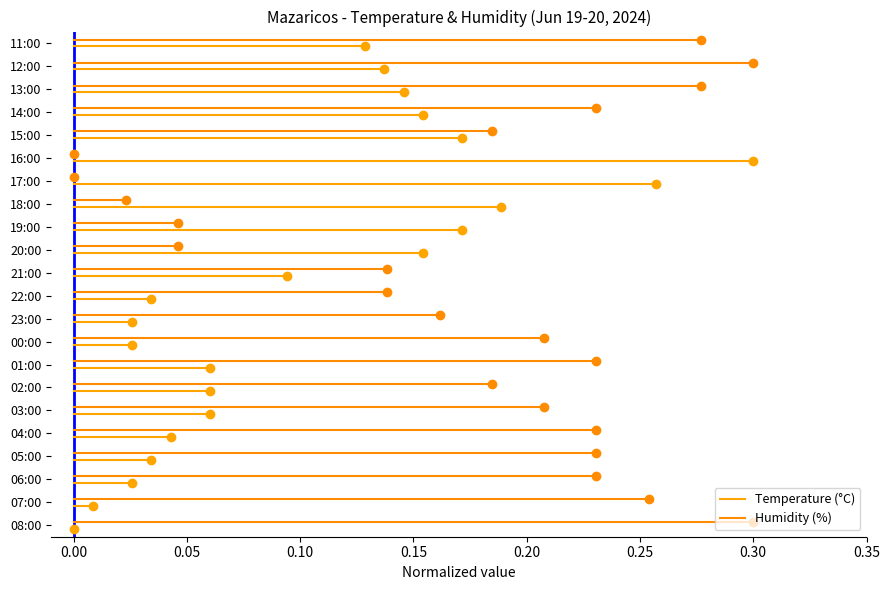

True or false: Humidity (%) has a value of 0.3 at 0.00.

False